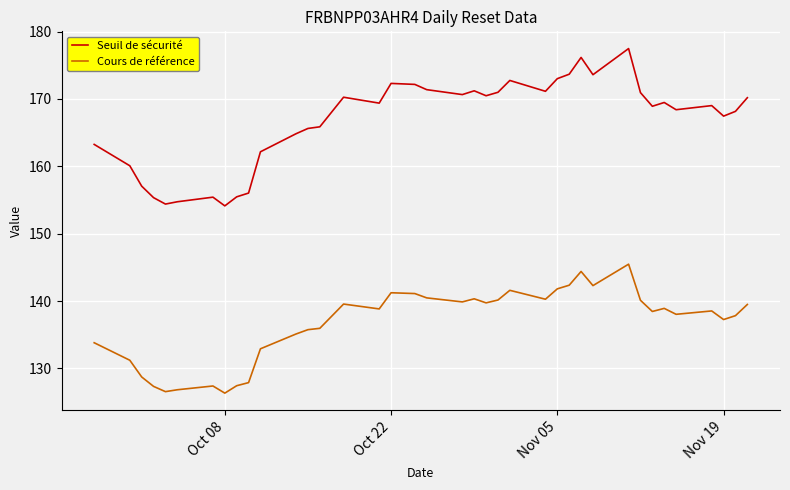

What is the difference between the maximum and minimum values in the Cours de référence series?

19.1